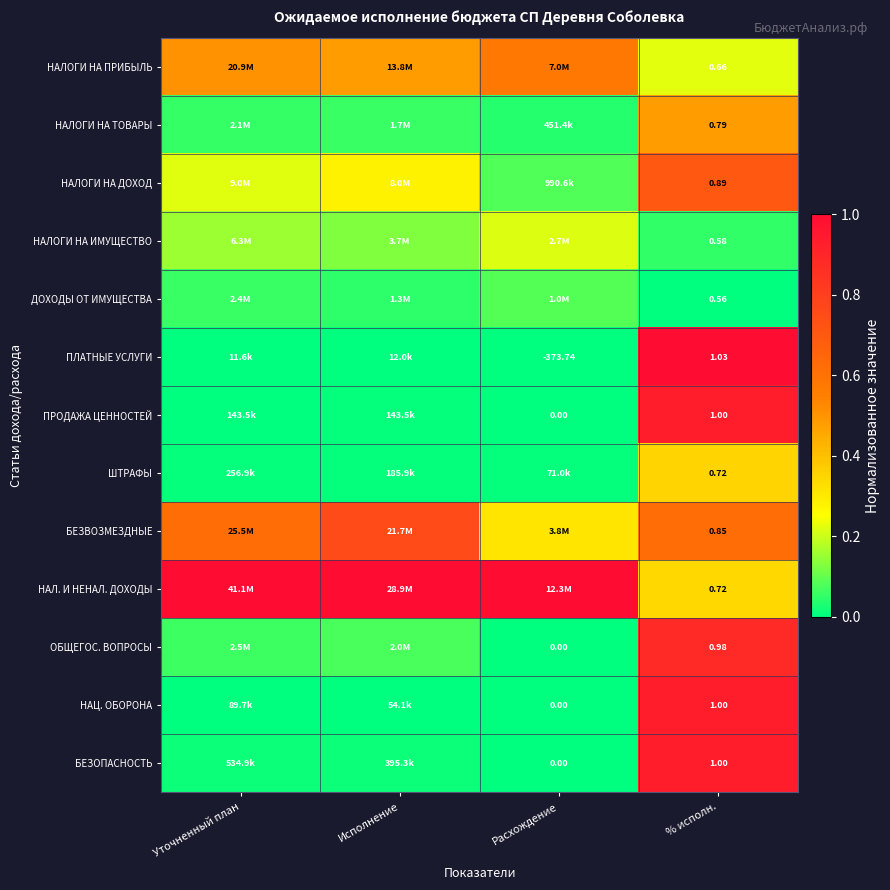

Which series has the largest total across all categories?

НАЛ. И НЕНАЛ. ДОХОДЫ